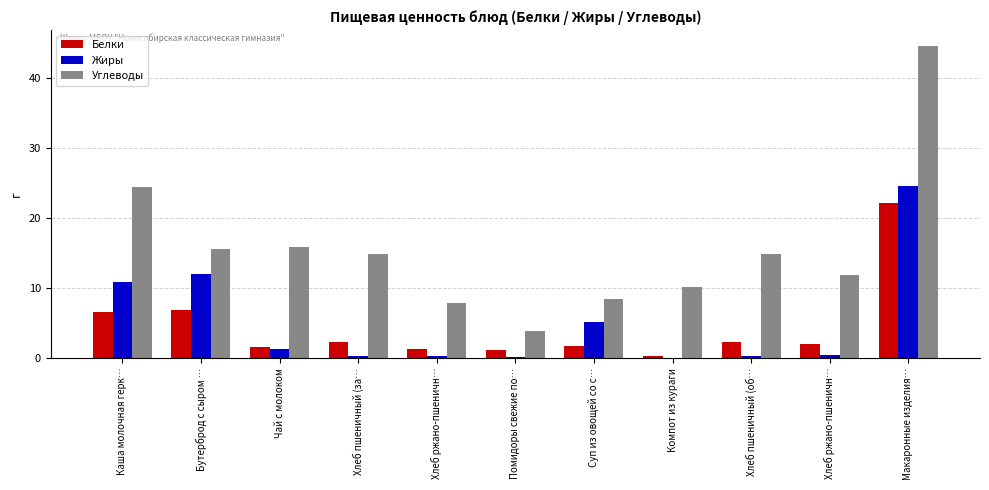

Which series has the largest total across all categories?

Углеводы